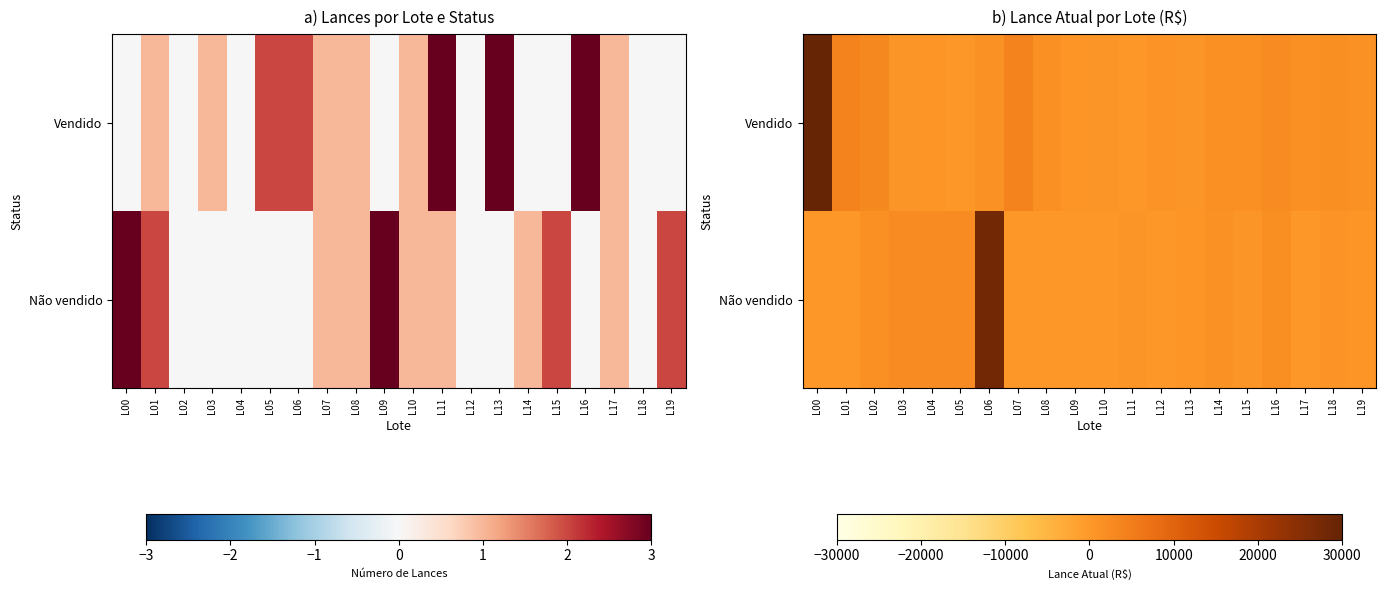

The Não vendido series shows 800 at L13. True or false?

True